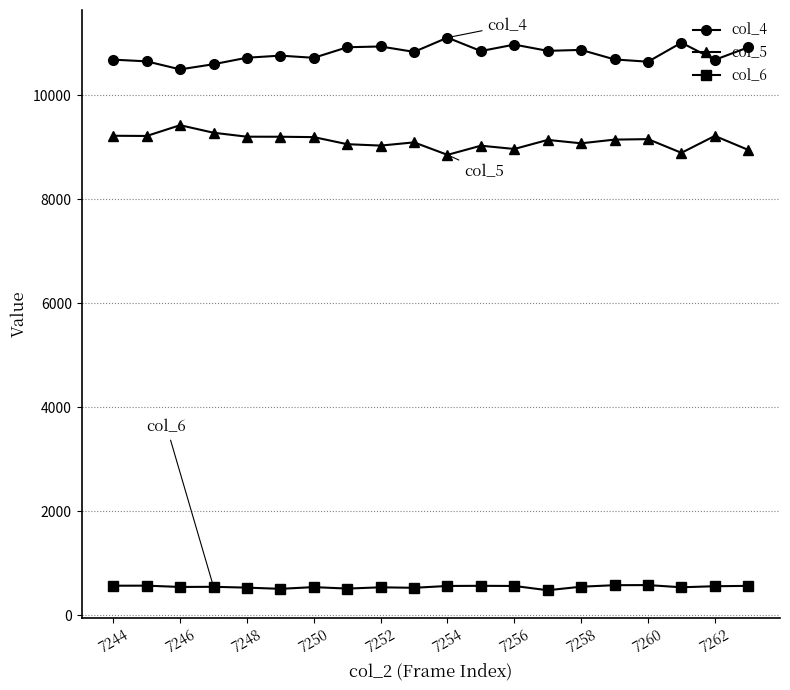

Which series has the largest total across all categories?

col_4